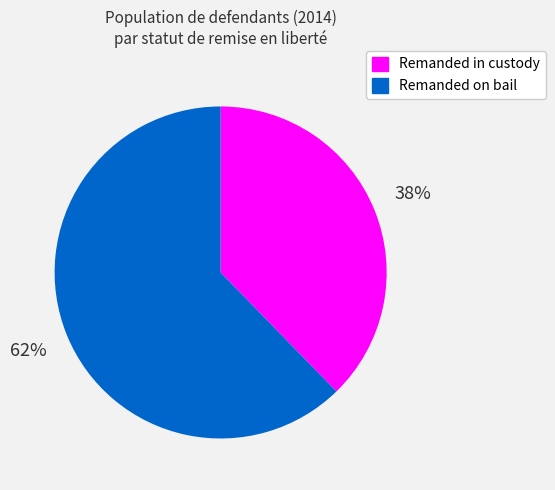

Which category has the biggest portion of the pie?

Remanded on bail